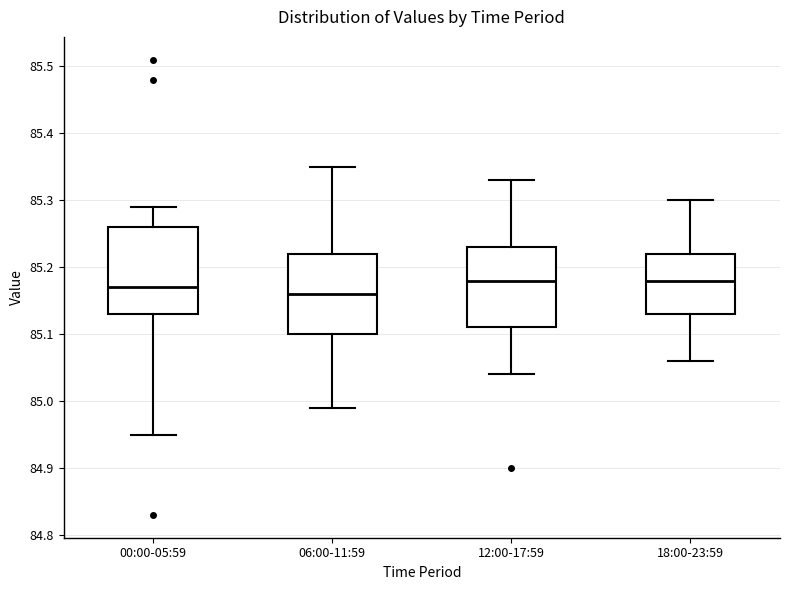

Reading left to right, transcribe this box plot: for each box, give where its median line is, the range the box spans, and where its two whiskers end, as read against the y-axis. The values are not printed on the chart, so give them approximately, as read against the axis.

00:00-05:59: median 85.17, box 85.13 to 85.26, whiskers 84.95 to 85.29
06:00-11:59: median 85.16, box 85.10 to 85.22, whiskers 84.99 to 85.35
12:00-17:59: median 85.18, box 85.11 to 85.23, whiskers 85.04 to 85.33
18:00-23:59: median 85.18, box 85.13 to 85.22, whiskers 85.06 to 85.30